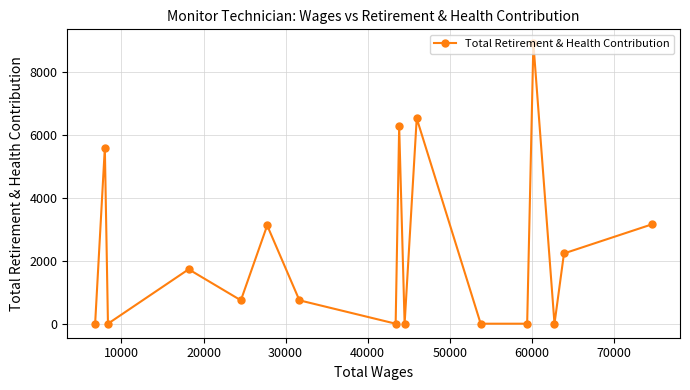

What is the average value?

2292